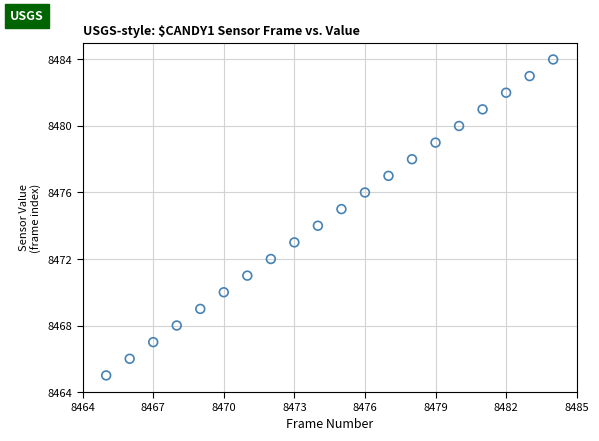

What is the range of Y values (max minus min)?

19